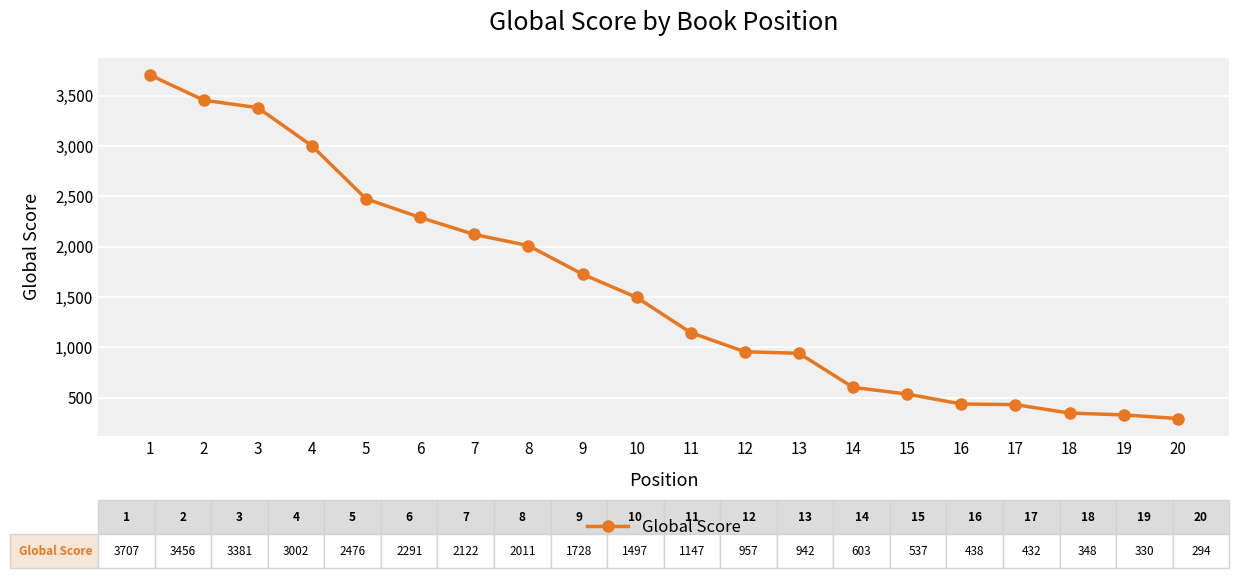

The value at 3 is 3381. True or false?

True